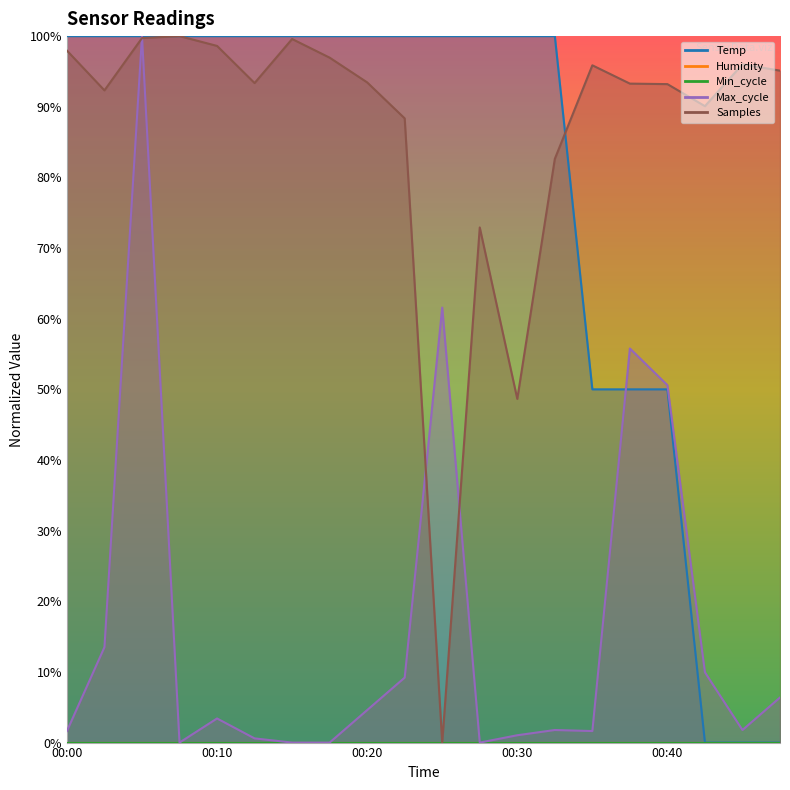

How many data points in Max_cycle are less than 3?

10